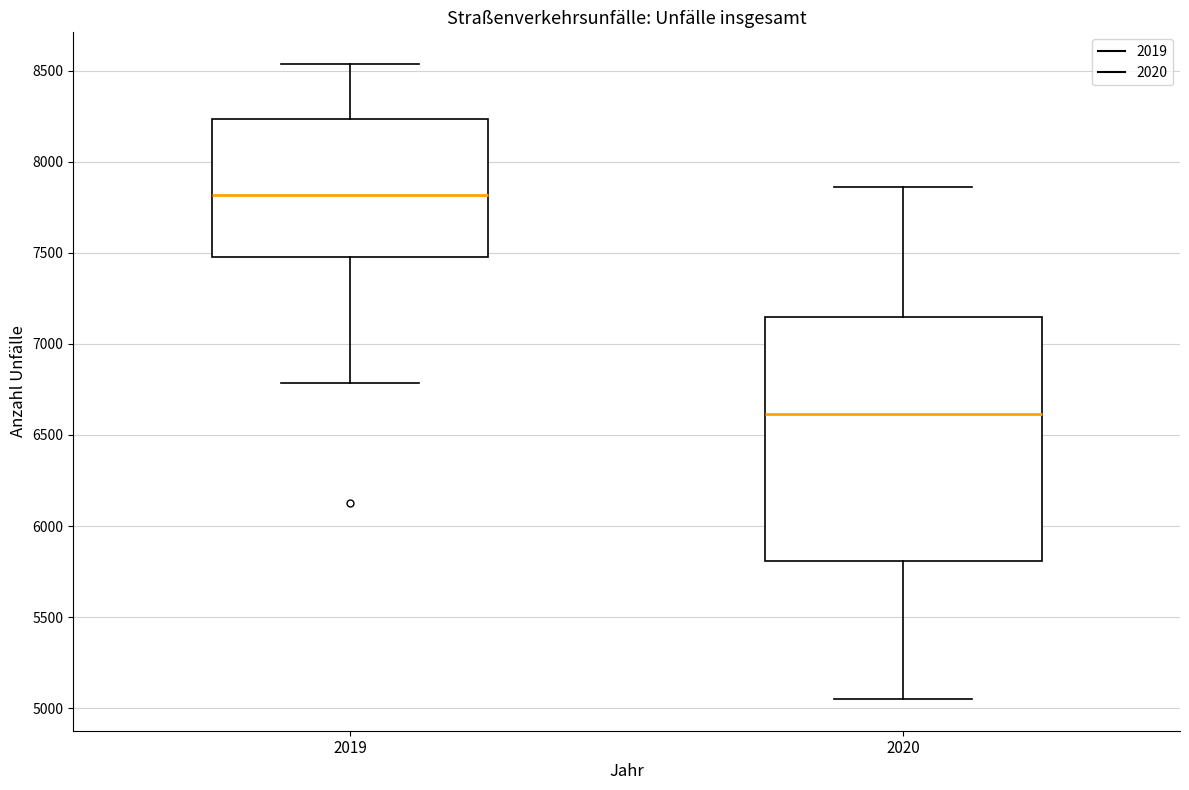

Reading left to right, read every box against the y-axis: the position of its median line, the range the box covers, and the ends of its whiskers. The values are not printed on the chart, so give them approximately, as read against the axis.

2019: median 7800, box 7500 to 8250, whiskers 6800 to 8550
2020: median 6600, box 5800 to 7150, whiskers 5050 to 7850